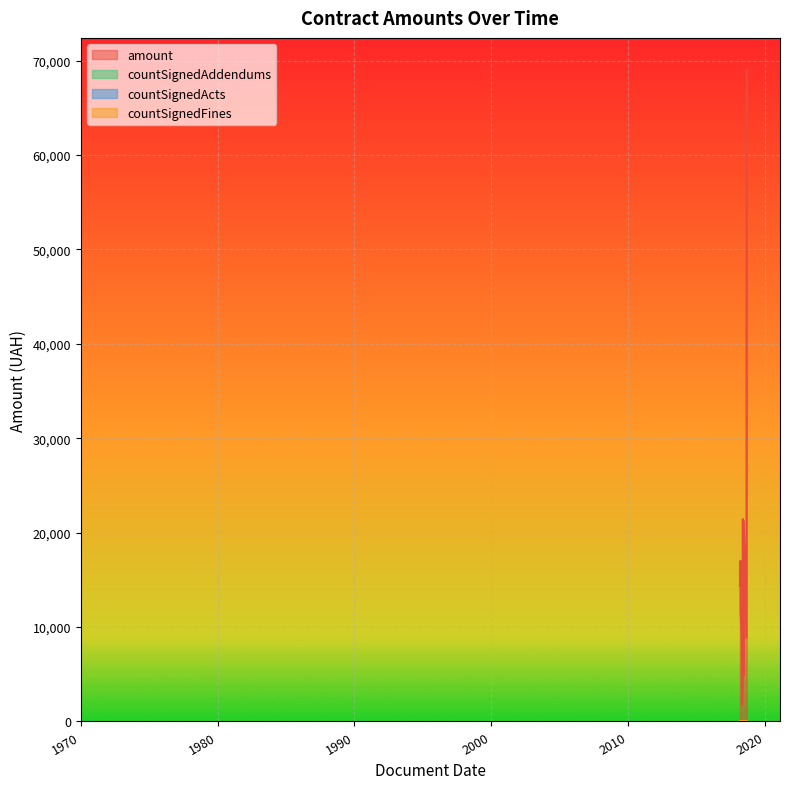

Is it true that countSignedFines equals 0.0 at 2018-06-14?

True